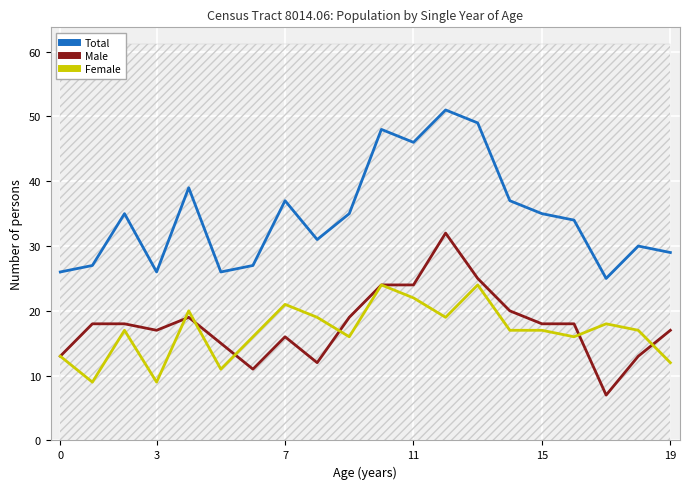

What is the value of the Total point at the 11th from the left?

48